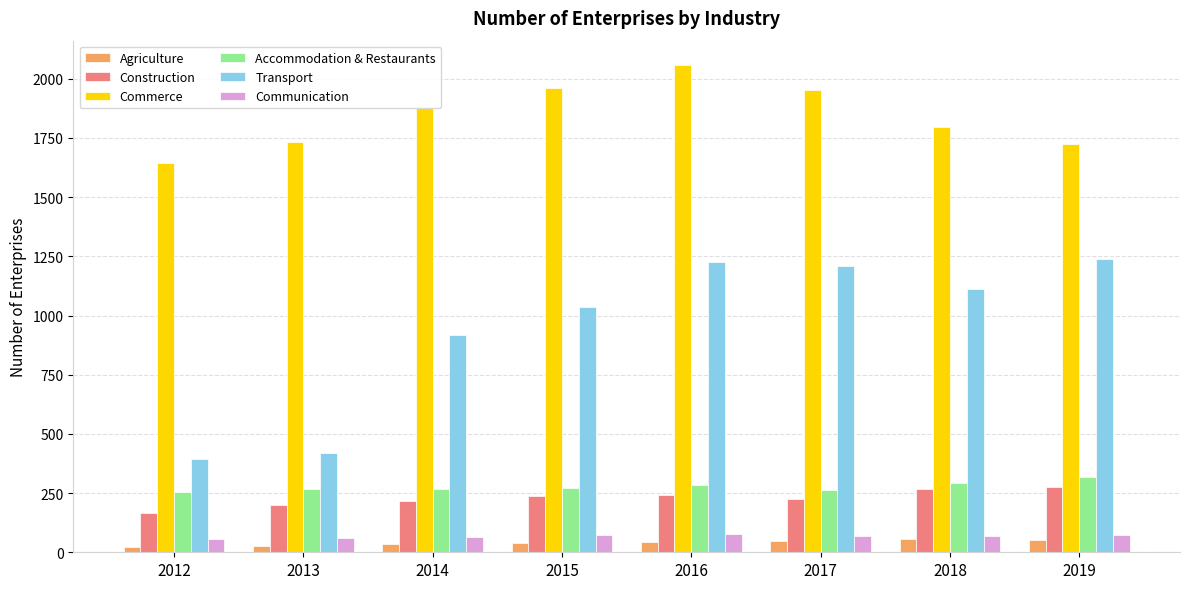

True or false: Communication has a value of 74 at 2019.

True